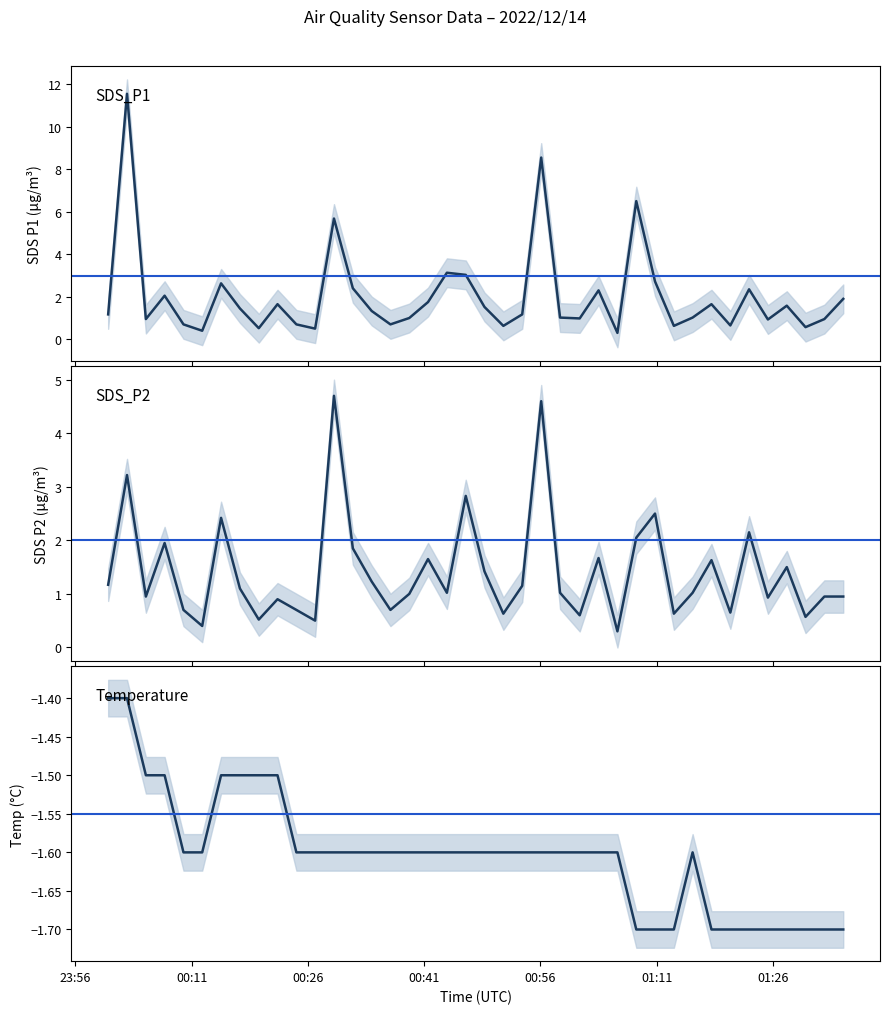

What is the maximum value for Temp?

-1.4